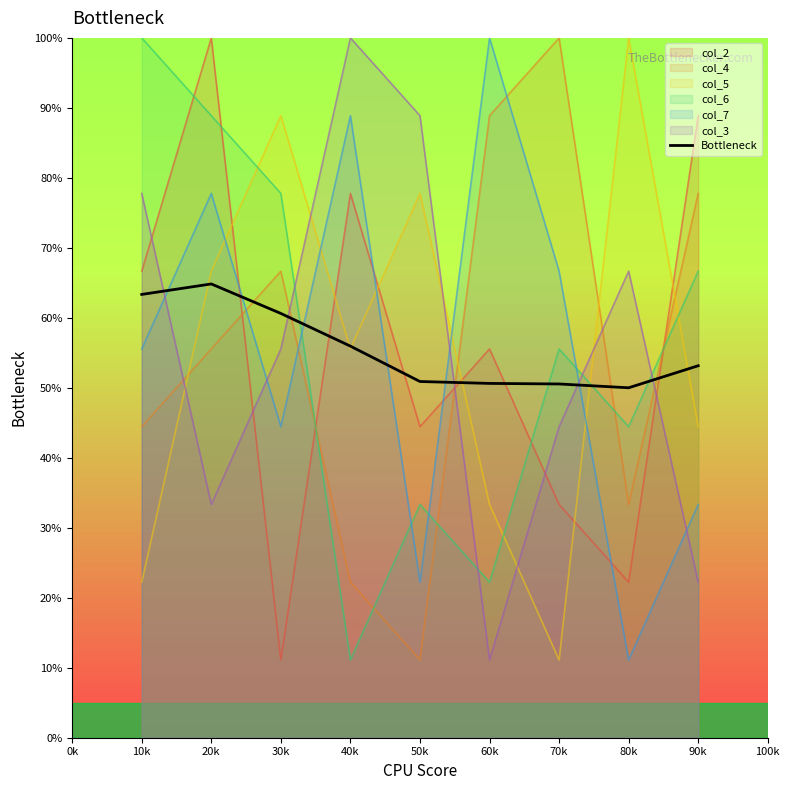

What is the value of the 2nd point from the left?

64.8